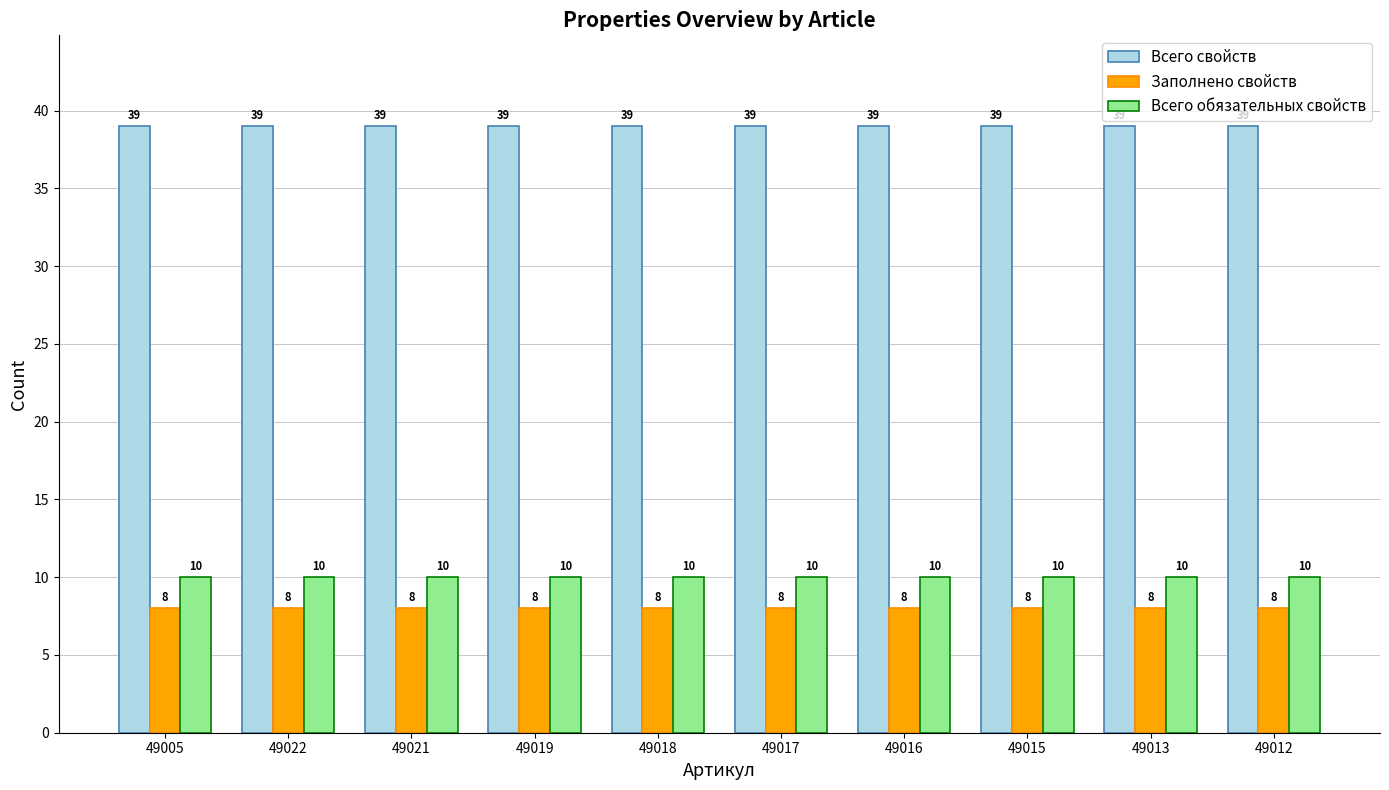

At how many categories does at least one series exceed 17?

10